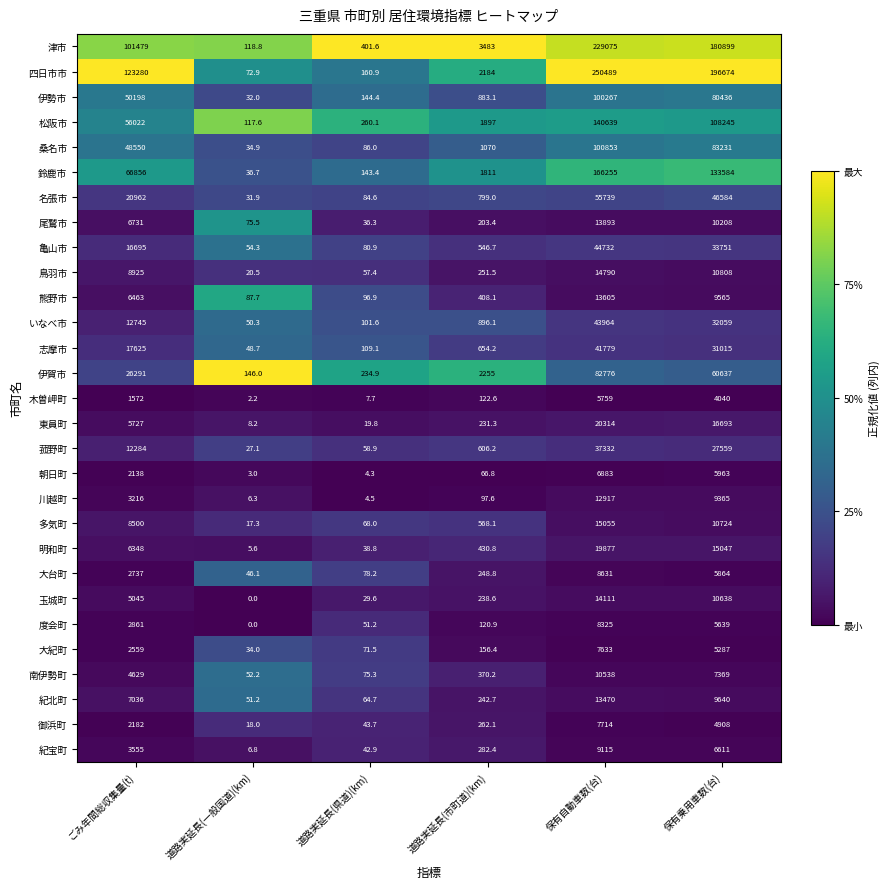

Which series has the largest total across all categories?

四日市市